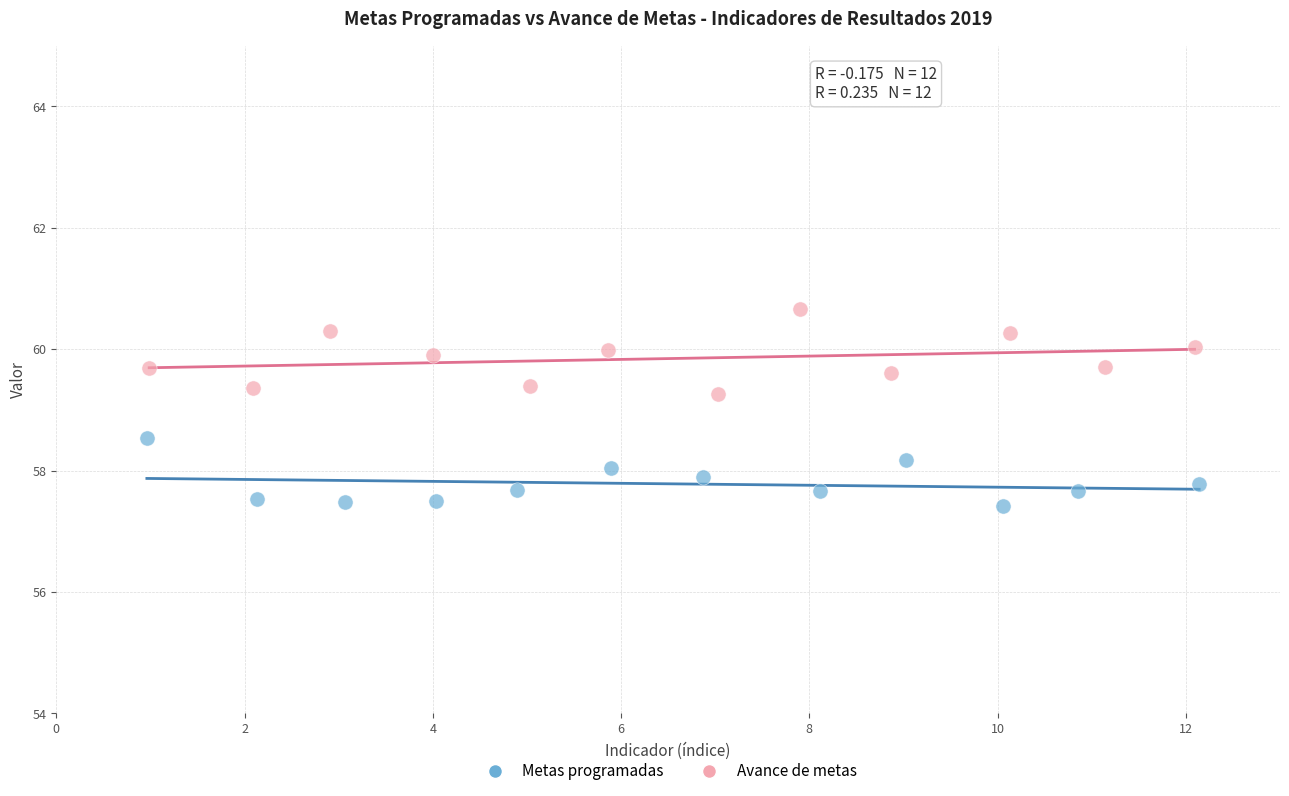

Which series has the widest spread of Y values?

Avance de metas